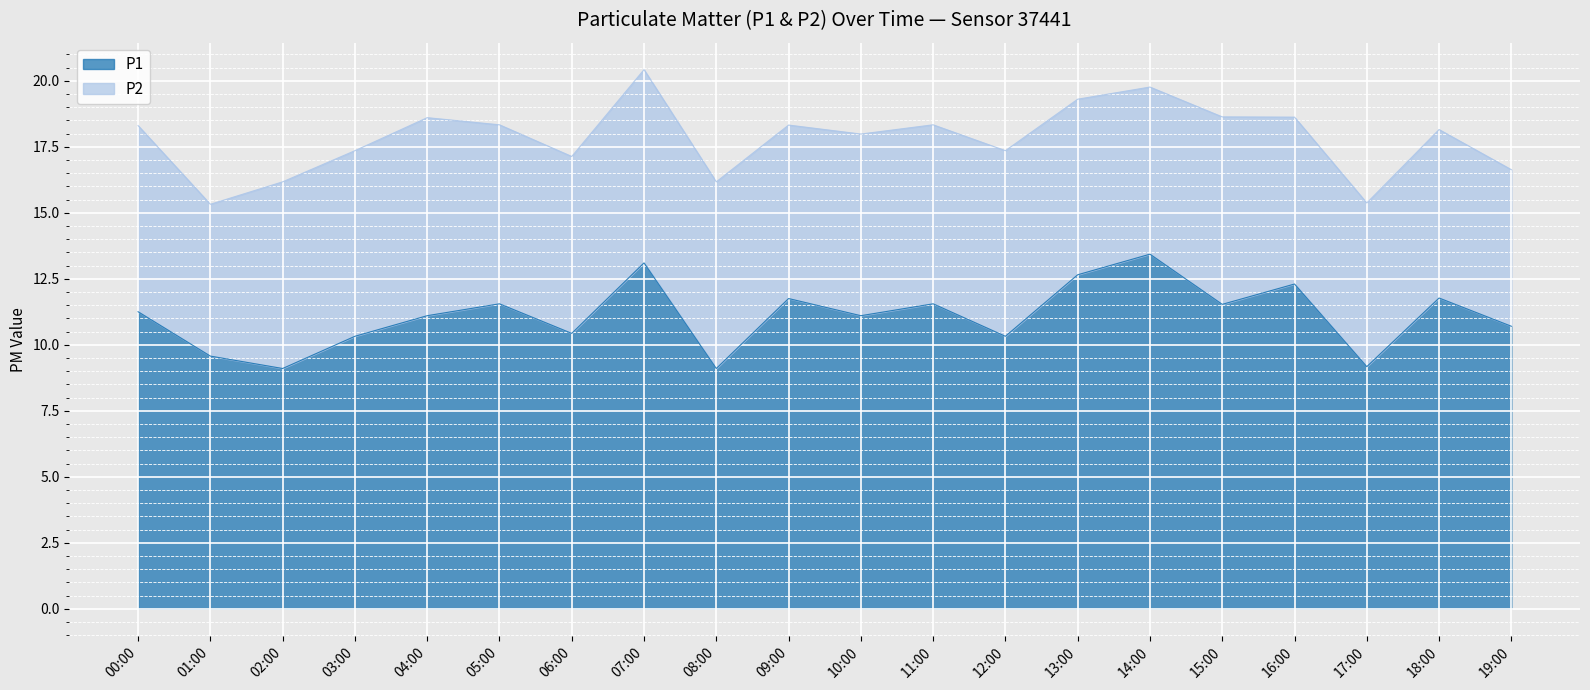

Rank the categories by value from lowest to highest.

02:00, 08:00, 17:00, 01:00, 03:00, 12:00, 06:00, 19:00, 04:00, 10:00, 00:00, 15:00, 05:00, 11:00, 09:00, 18:00, 16:00, 13:00, 07:00, 14:00